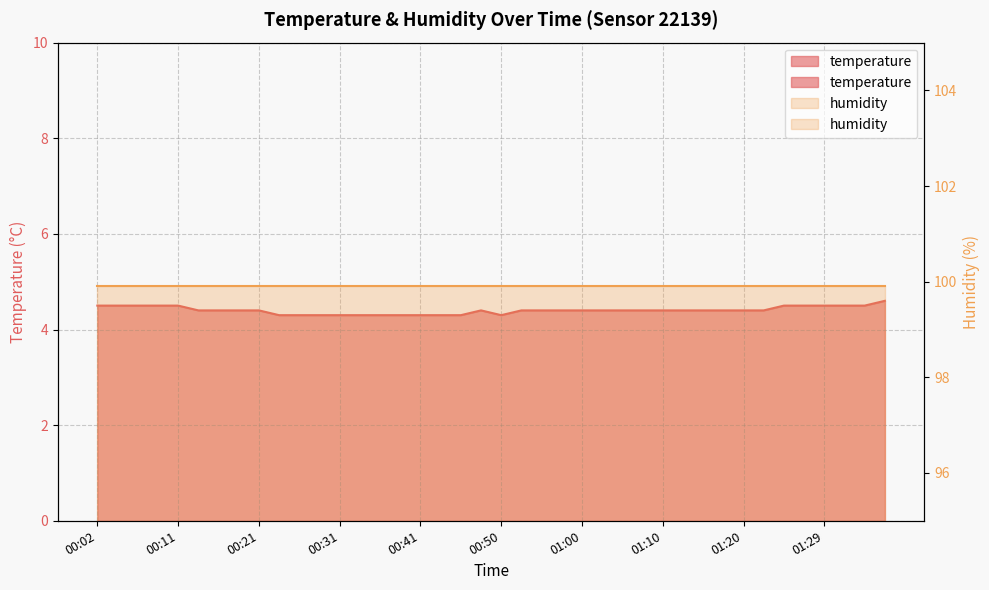

What is the maximum value shown in the chart?

4.6